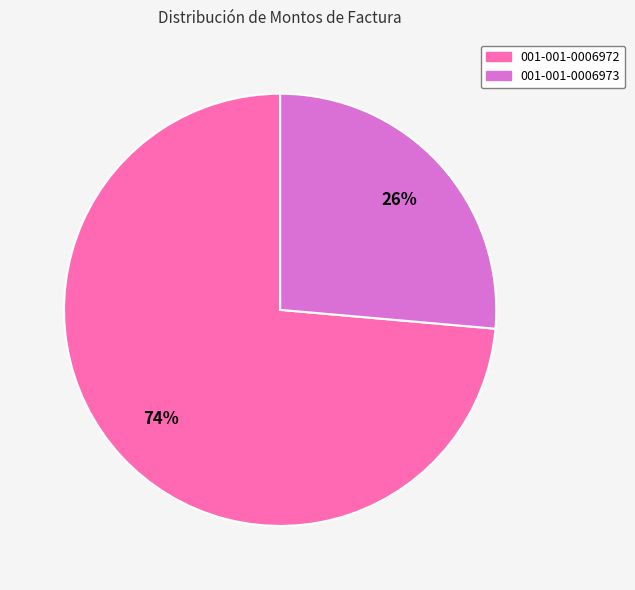

How many slices are in this pie chart?

2